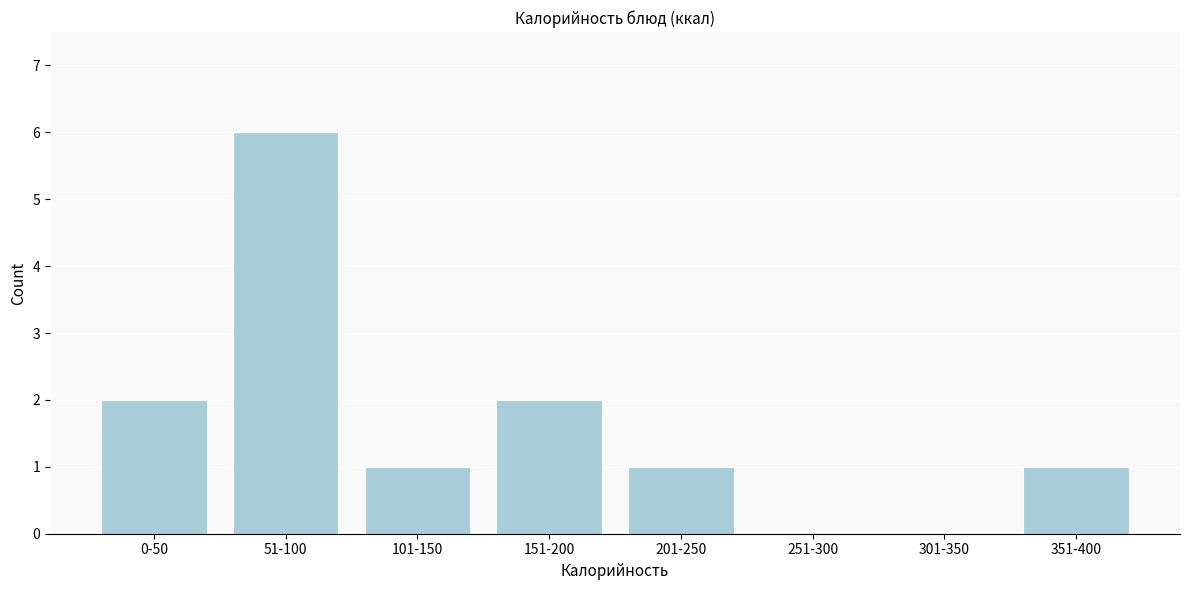

Reading right to left, list all the values displayed in this chart.

351-400=1	301-350=0	251-300=0	201-250=1	151-200=2	101-150=1	51-100=6	0-50=2